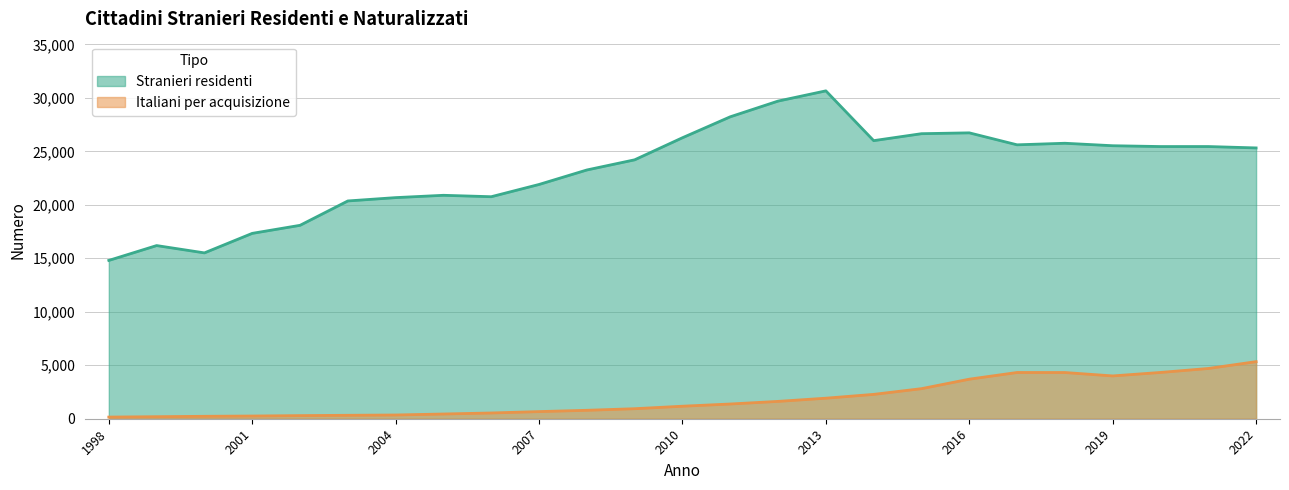

True or false: Stranieri residenti has a value of 30663 at 2001.

False